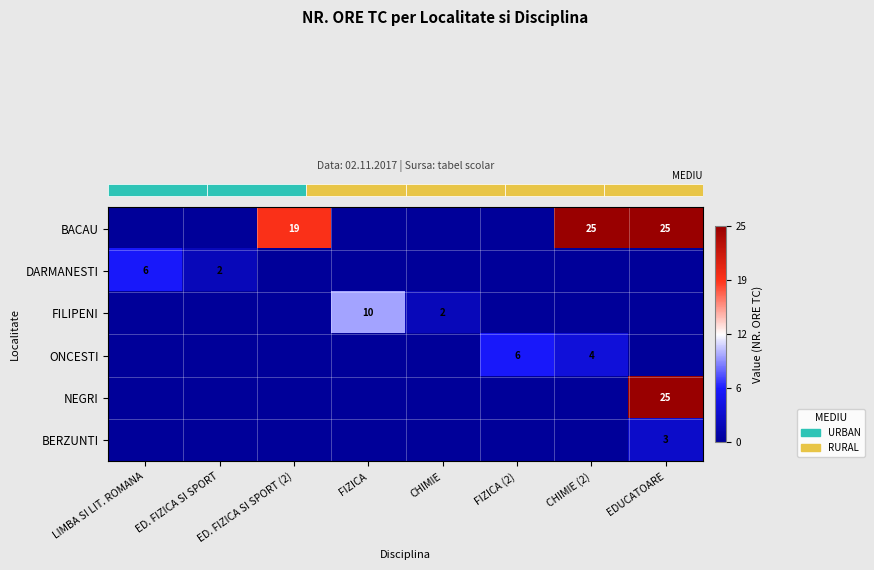

Which series has the largest total across all categories?

row_0